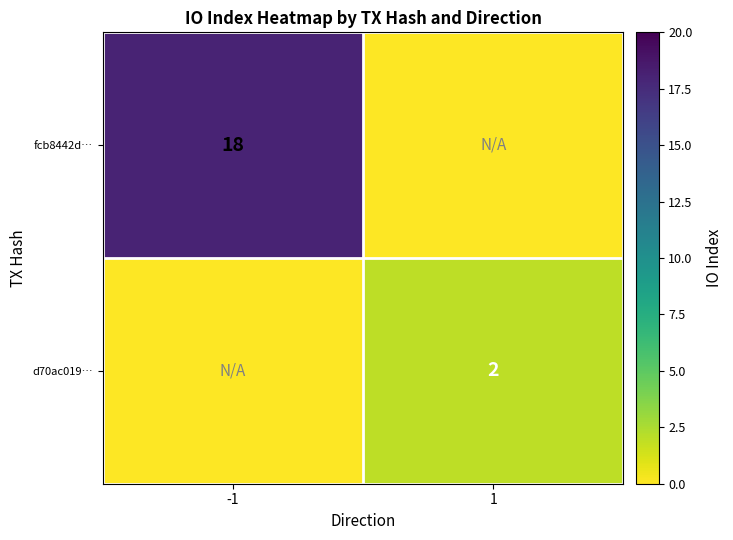

The d70ac019… series shows 2 at 1. True or false?

True